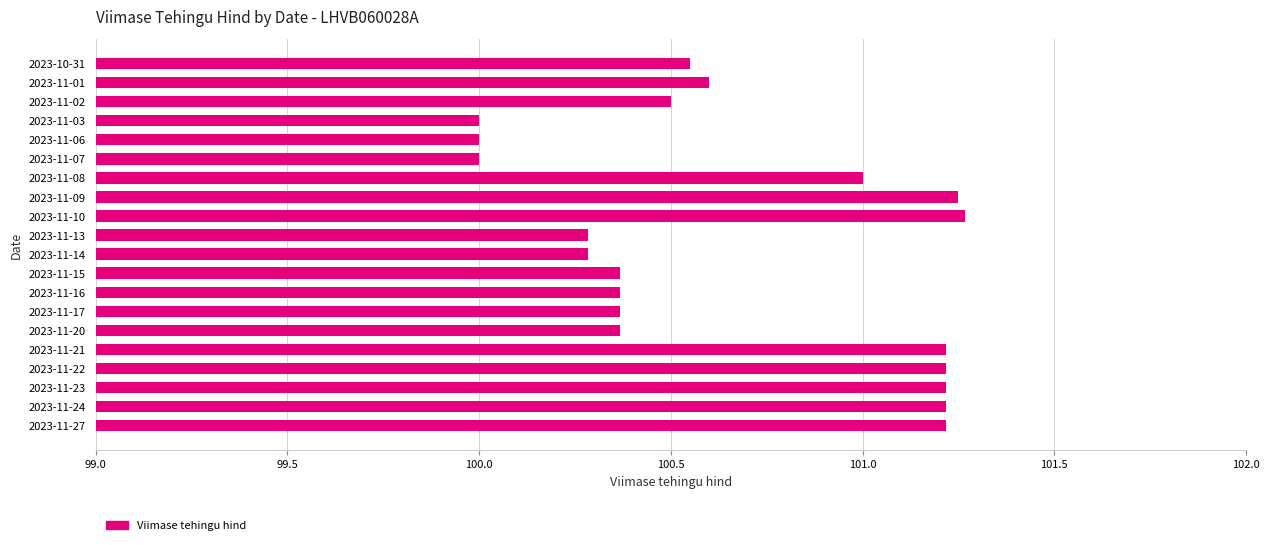

What is the sum of the values at 2023-11-08 and 2023-11-21?

202.2